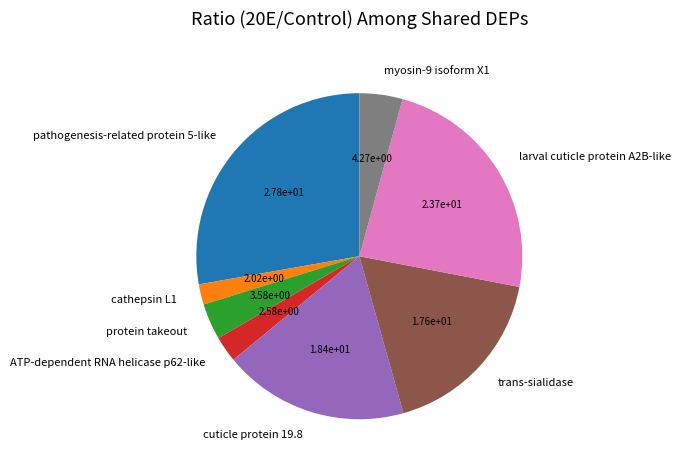

How many slices are in this pie chart?

8